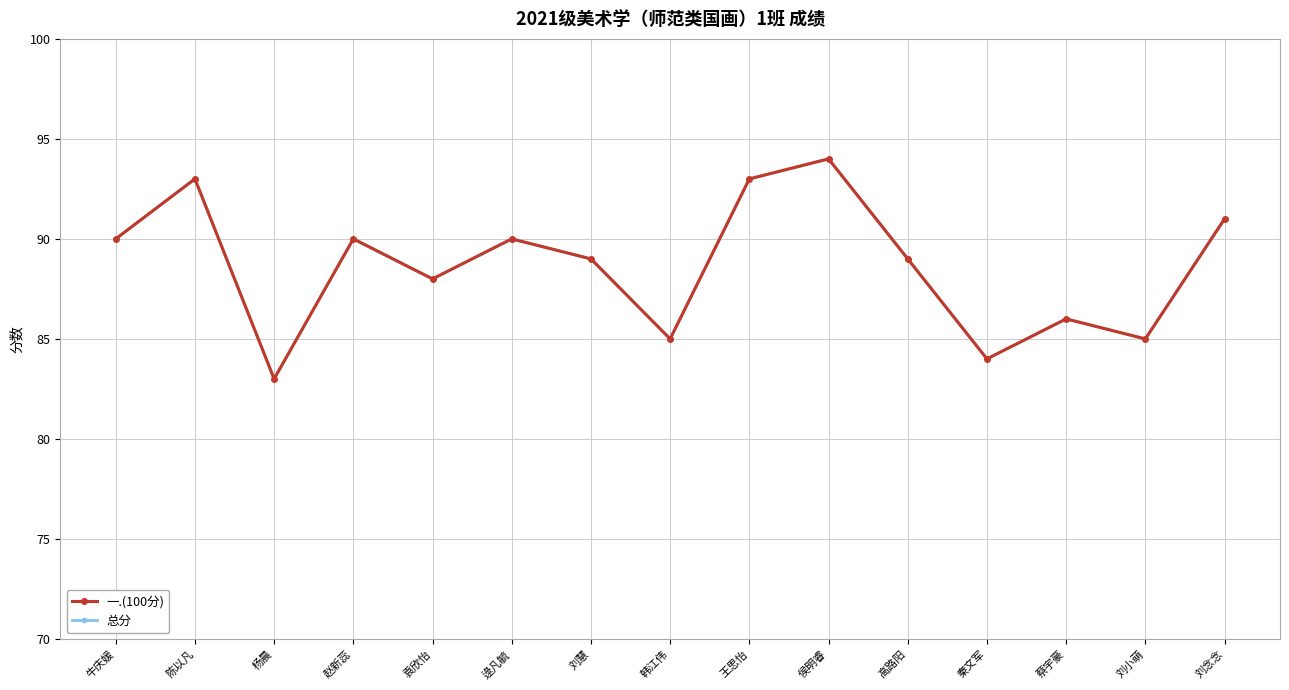

What position from the left is 陈以凡?

2